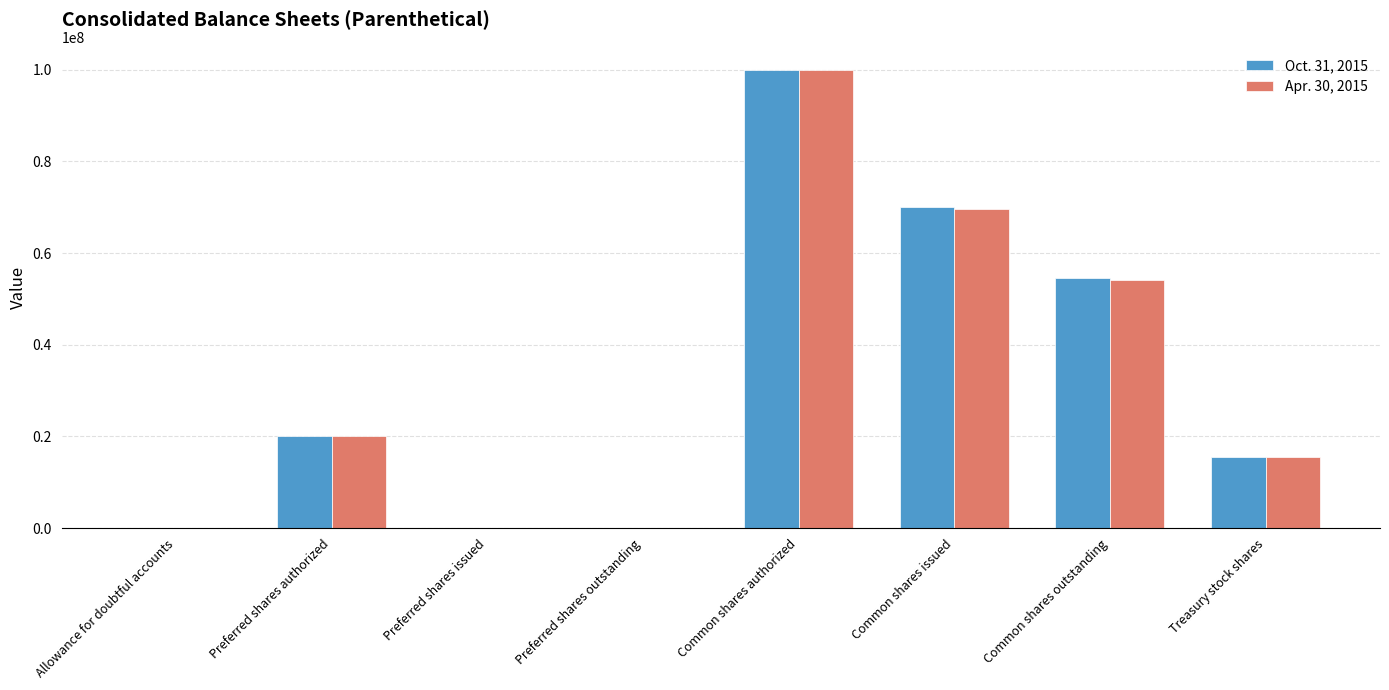

Where is Apr. 30, 2015 nearest to the value 50000000?

Common shares outstanding